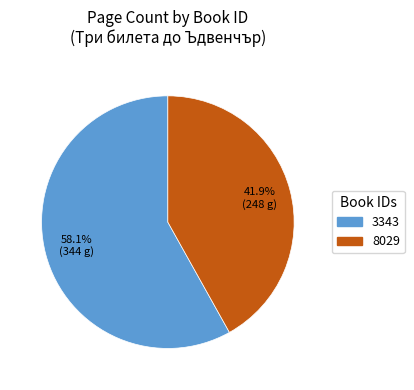

The 3343 slice represents 58% of the pie. True or false?

True